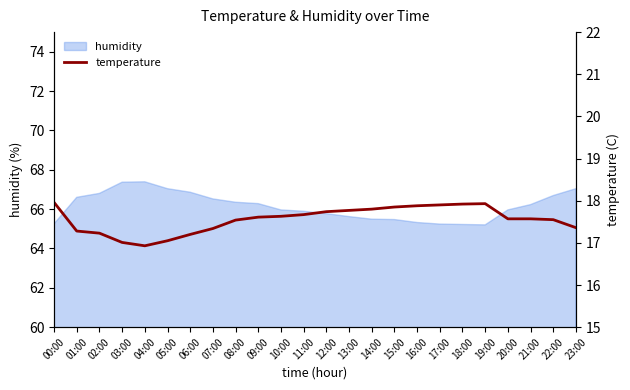

The value of humidity at 21:00 is 92.1. True or false?

False